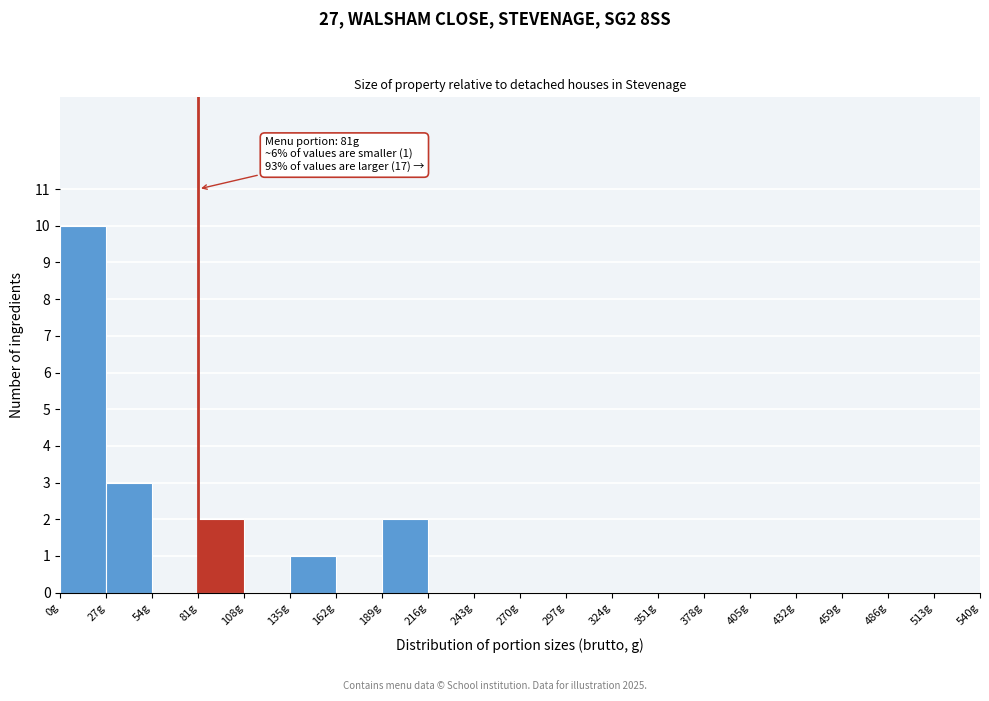

Over which range of the x-axis is the bar tallest?

0 to 27